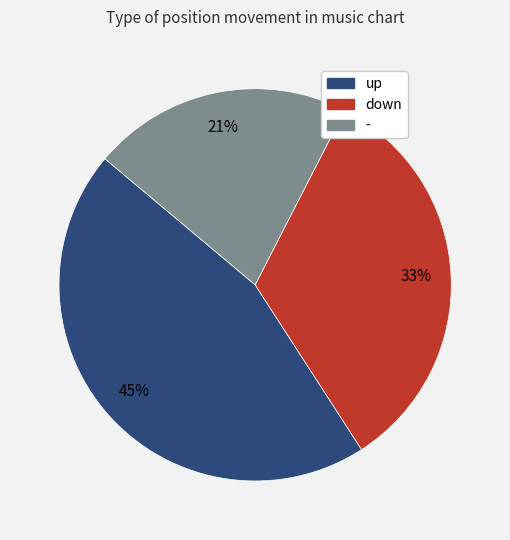

Do - and up together represent more than half of the pie?

Yes